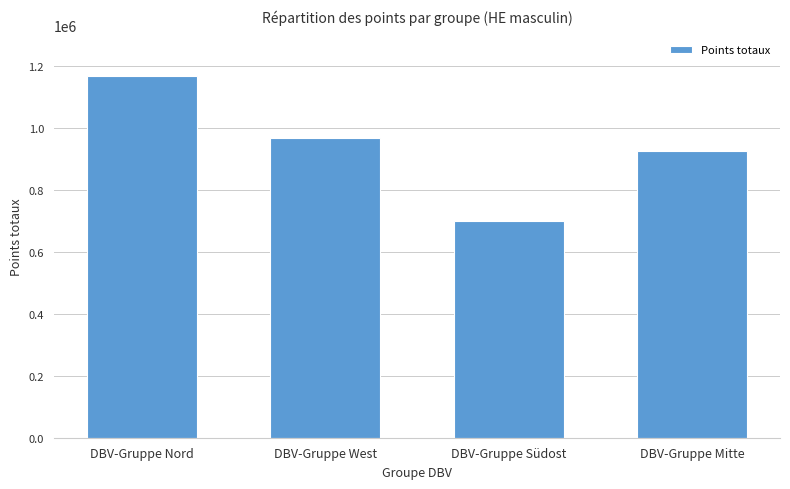

Reading left to right, what are all the values shown in this chart?

DBV-Gruppe Nord=1169604	DBV-Gruppe West=969906	DBV-Gruppe Südost=699981	DBV-Gruppe Mitte=927530